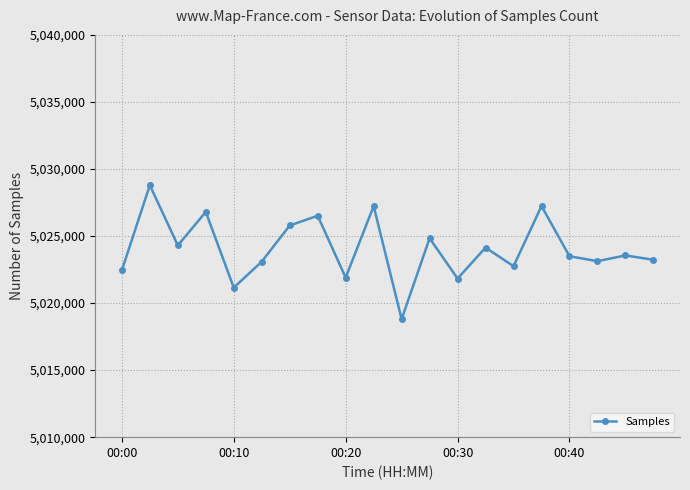

What is the maximum value shown in the chart?

5028788